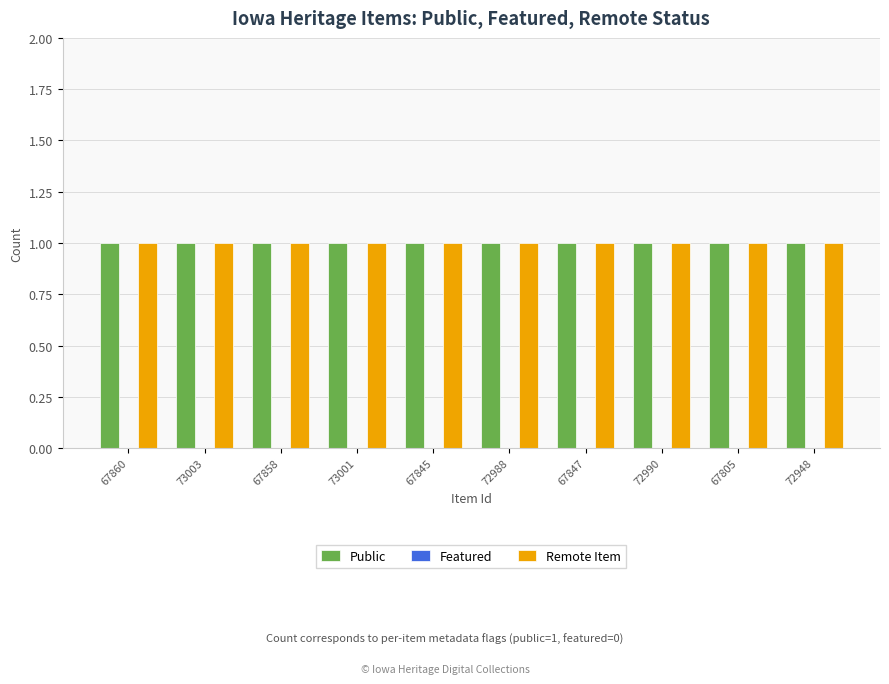

Read the Remote Item value at 72948.

1